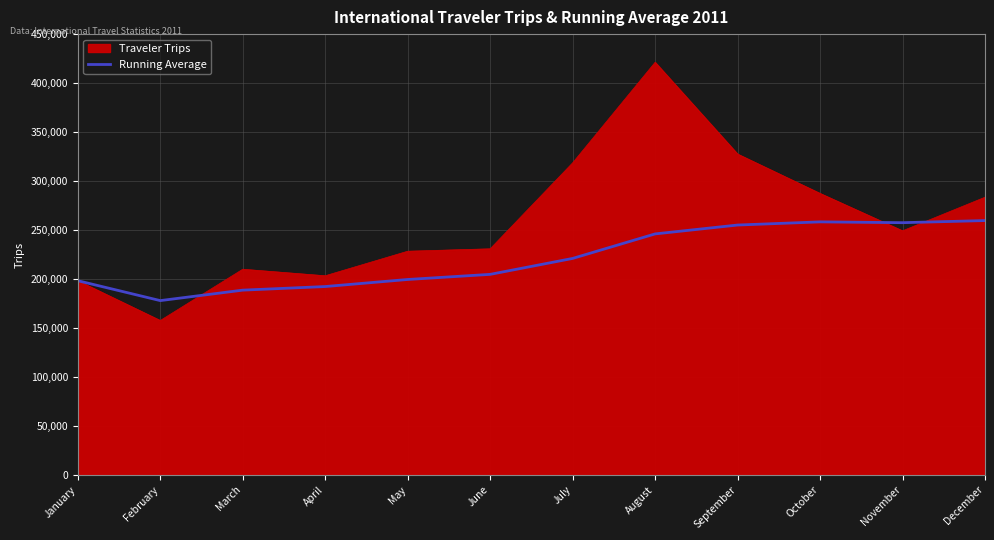

The Running Average series shows 177904.5 at February. True or false?

True